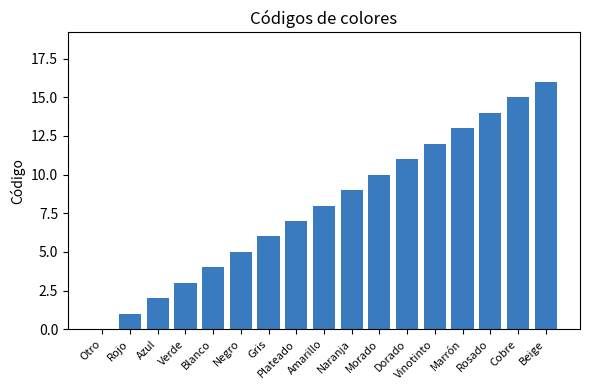

Count the number of categories in the chart.

17